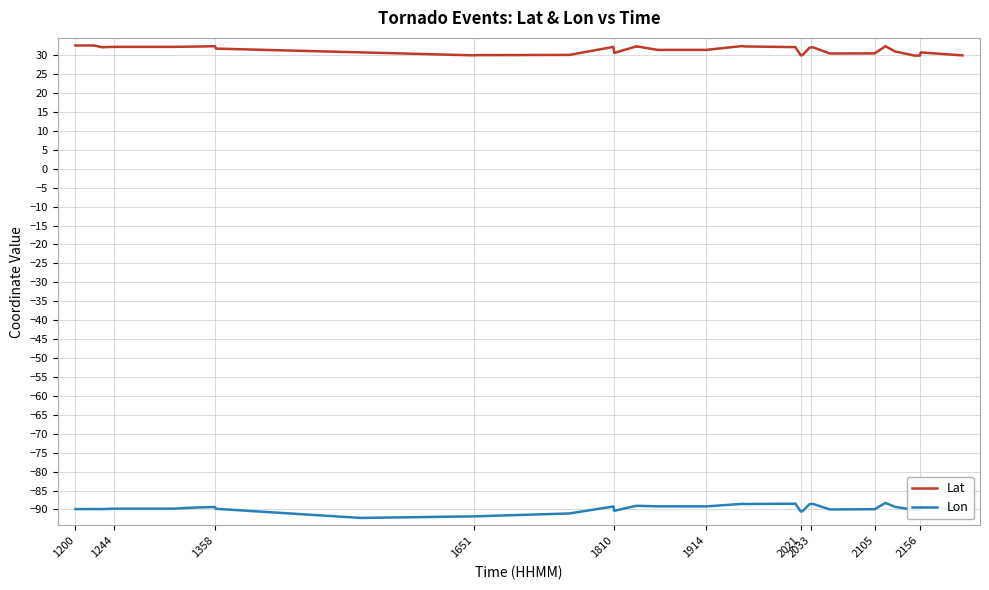

What are all the series names shown in the legend?

Lat, Lon